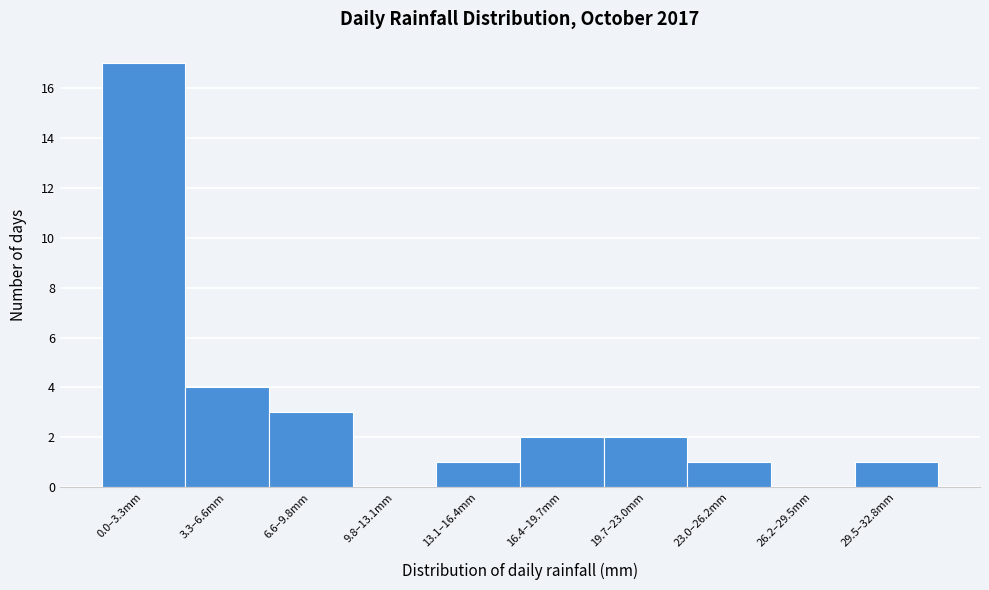

Reading right to left, list all the values displayed in this chart.

29.5–32.8mm=1	26.2–29.5mm=0	23.0–26.2mm=1	19.7–23.0mm=2	16.4–19.7mm=2	13.1–16.4mm=1	9.8–13.1mm=0	6.6–9.8mm=3	3.3–6.6mm=4	0.0–3.3mm=17